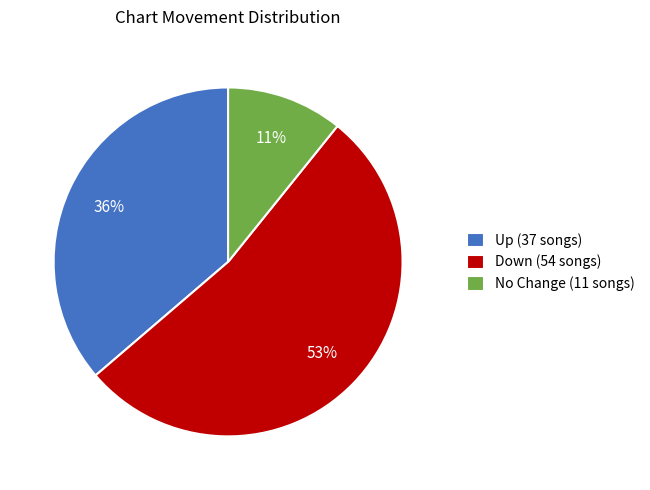

Is it true that No Change (11 songs) is 1% of the pie?

False